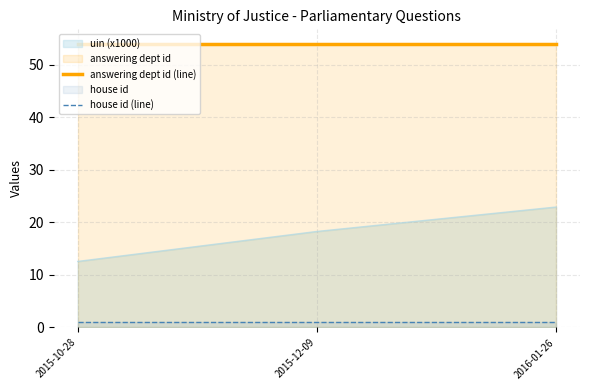

The value of house id (line) at 2015-12-09 is 1. True or false?

True